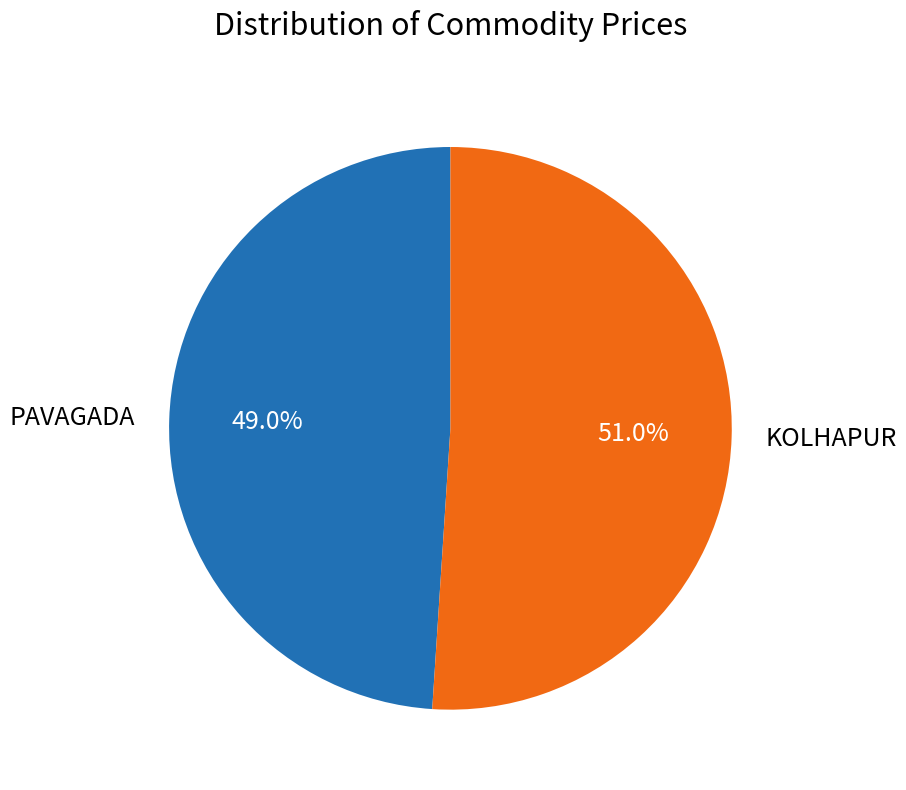

What is the smallest slice in the pie chart?

PAVAGADA